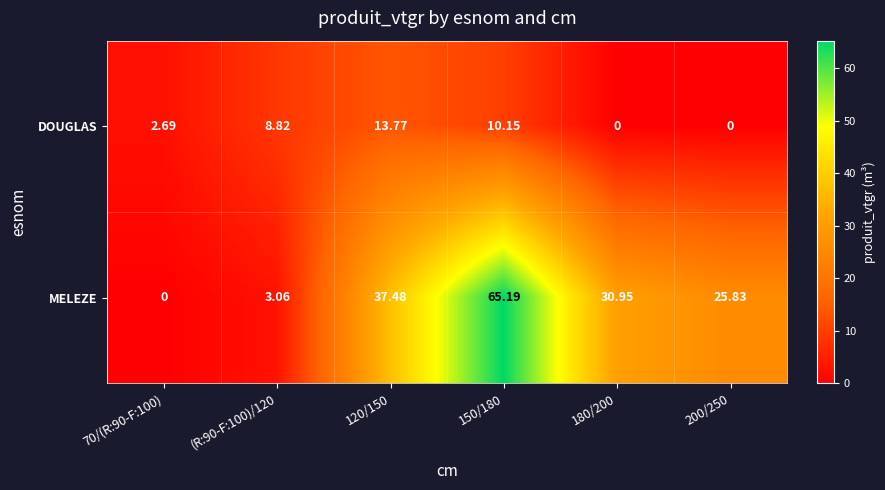

How many categories are shown in the chart?

6